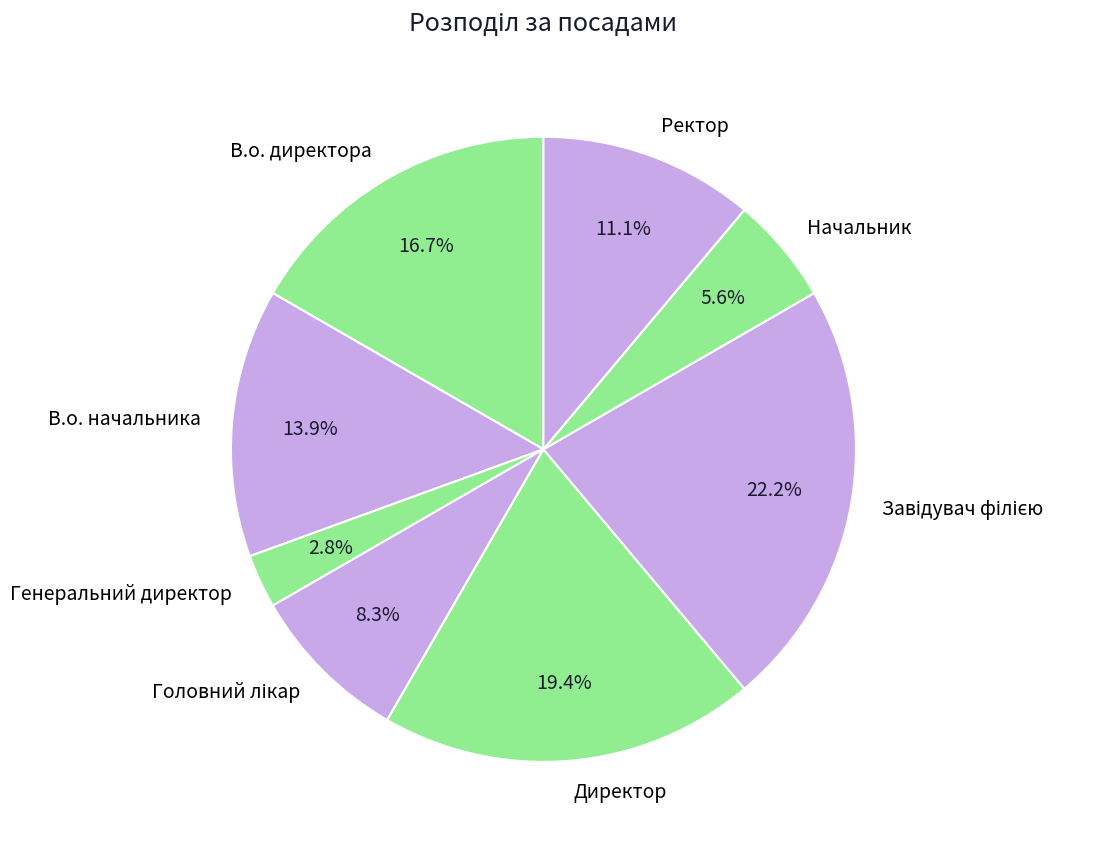

The Ректор slice represents 2% of the pie. True or false?

False